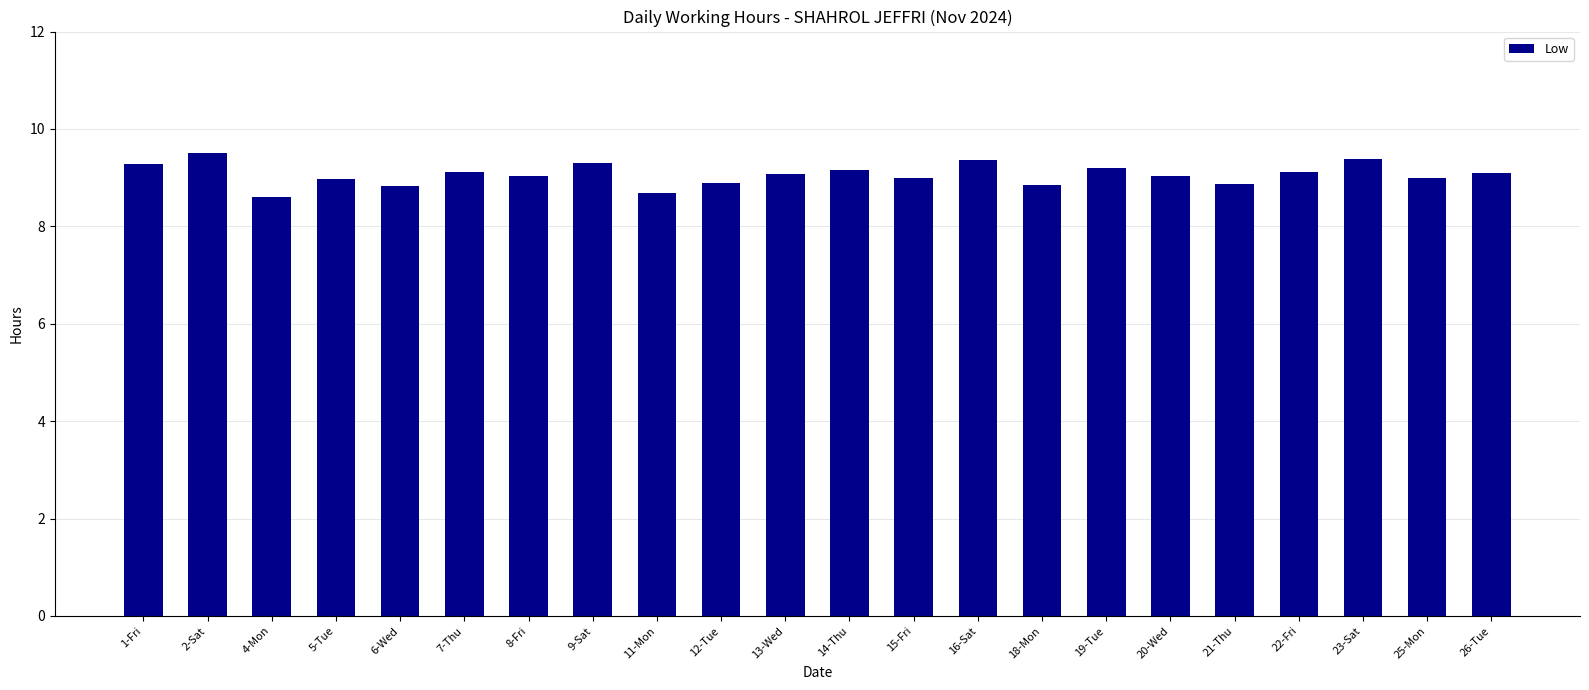

How many data points does each series have?

22